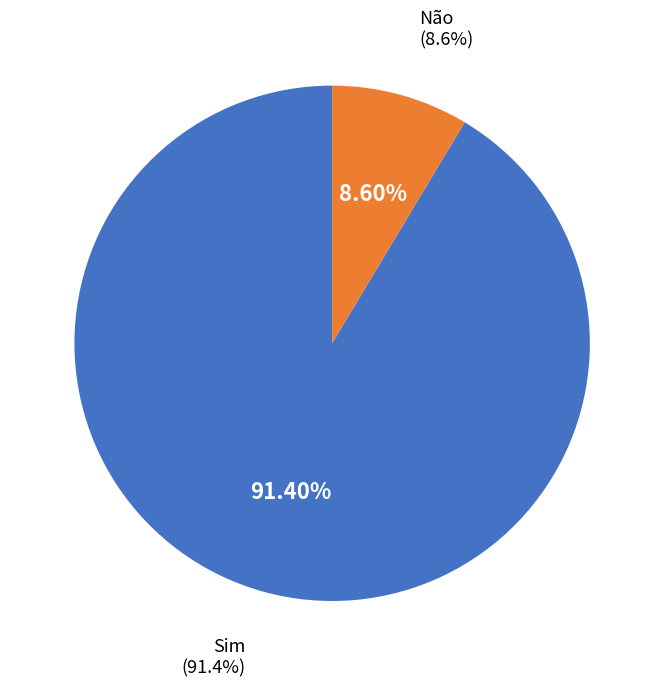

Rank the categories by value from lowest to highest.

Não, Sim